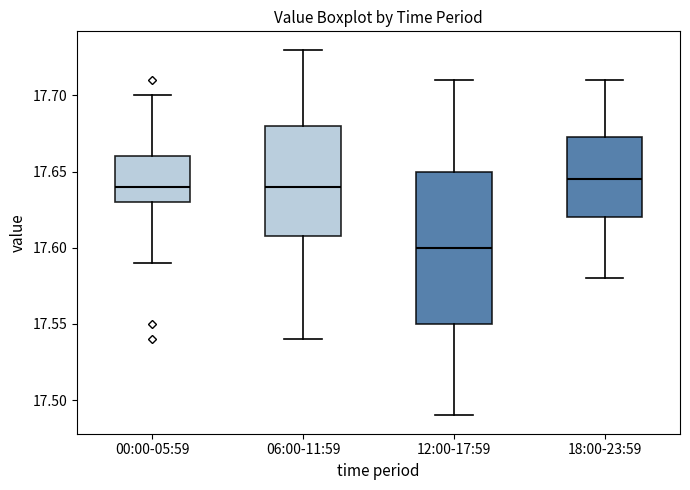

Reading left to right, read every box against the y-axis: the position of its median line, the range the box covers, and the ends of its whiskers. The values are not printed on the chart, so give them approximately, as read against the axis.

00:00-05:59: median 17.640, box 17.630 to 17.660, whiskers 17.590 to 17.700
06:00-11:59: median 17.640, box 17.610 to 17.680, whiskers 17.540 to 17.730
12:00-17:59: median 17.600, box 17.550 to 17.650, whiskers 17.490 to 17.710
18:00-23:59: median 17.645, box 17.620 to 17.675, whiskers 17.580 to 17.710